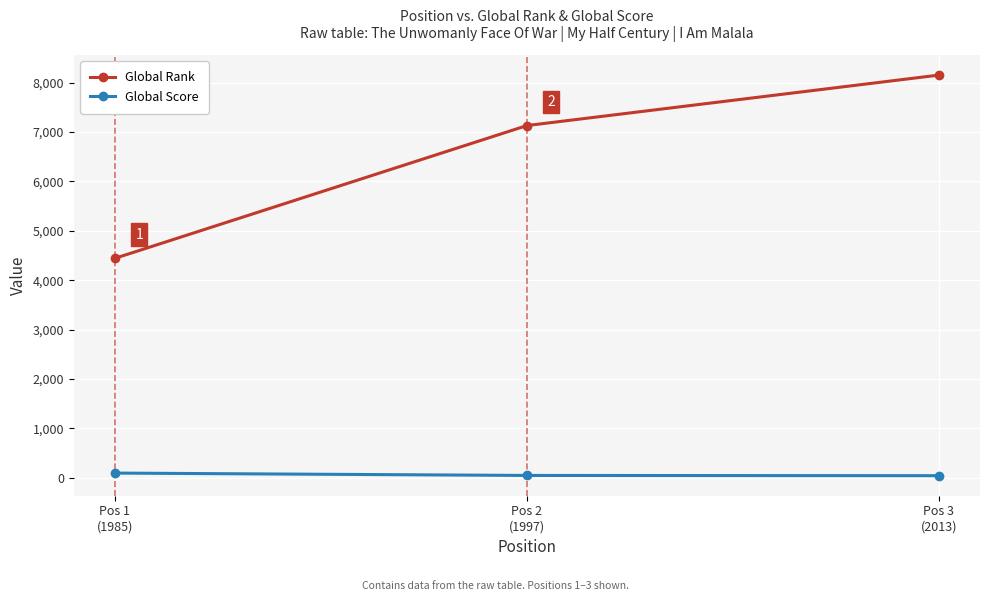

What is the maximum value for Global Rank?

8153